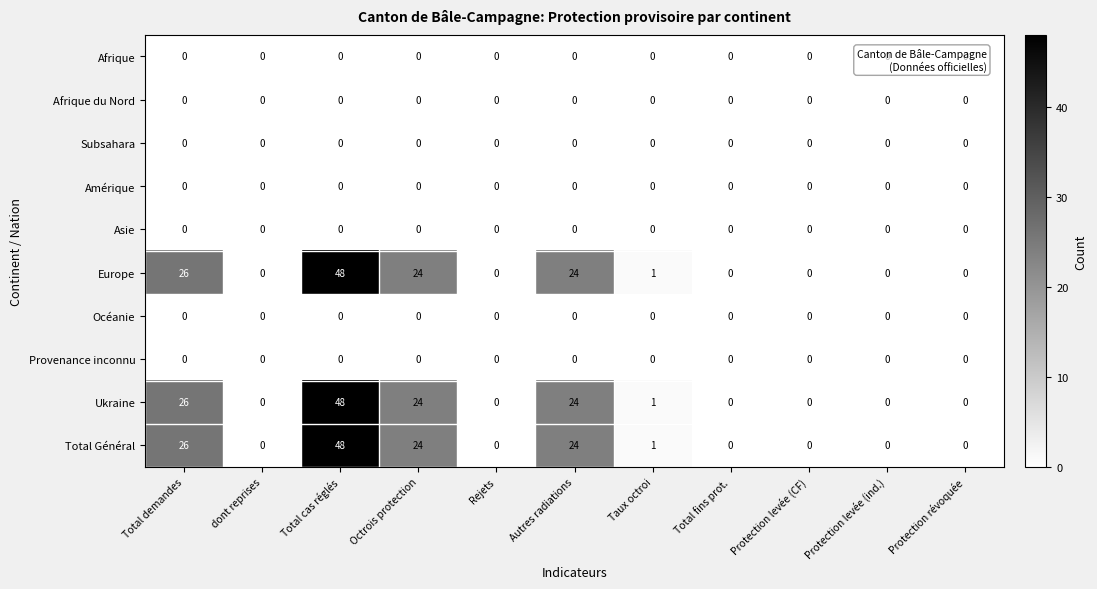

What is the maximum value shown in the chart?

48